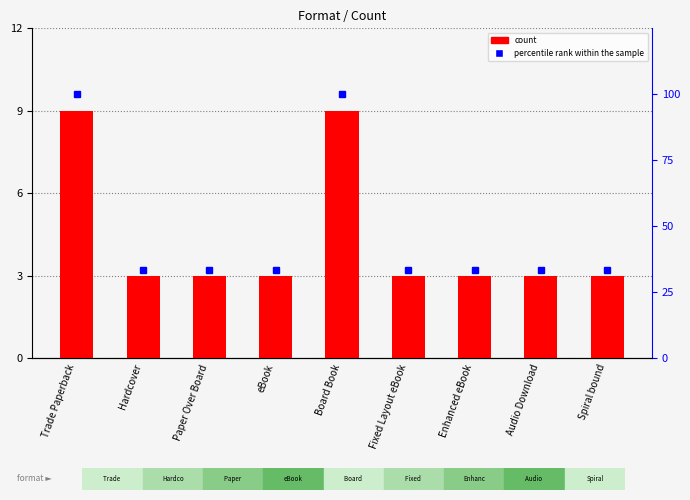

The percentile rank within the sample series shows 33.3 at Enhanced eBook. True or false?

True